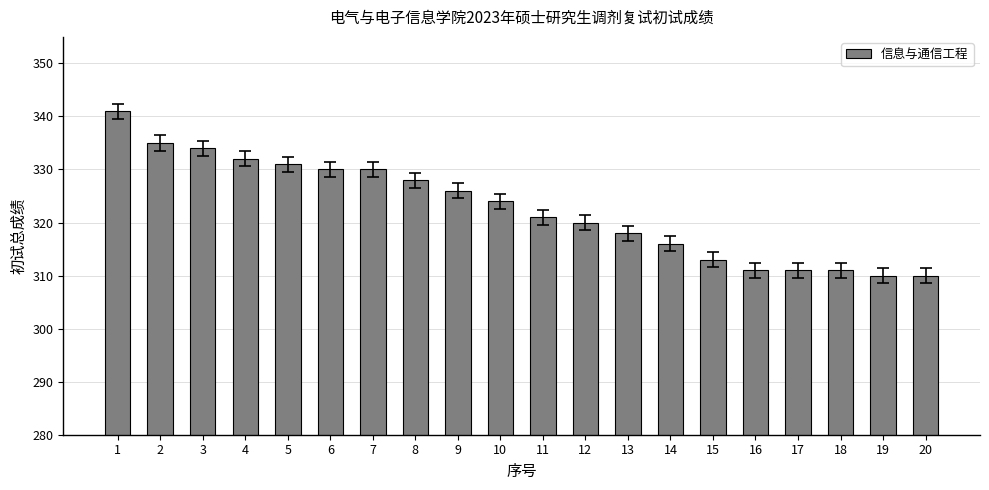

What is the difference between the maximum and minimum values?

31